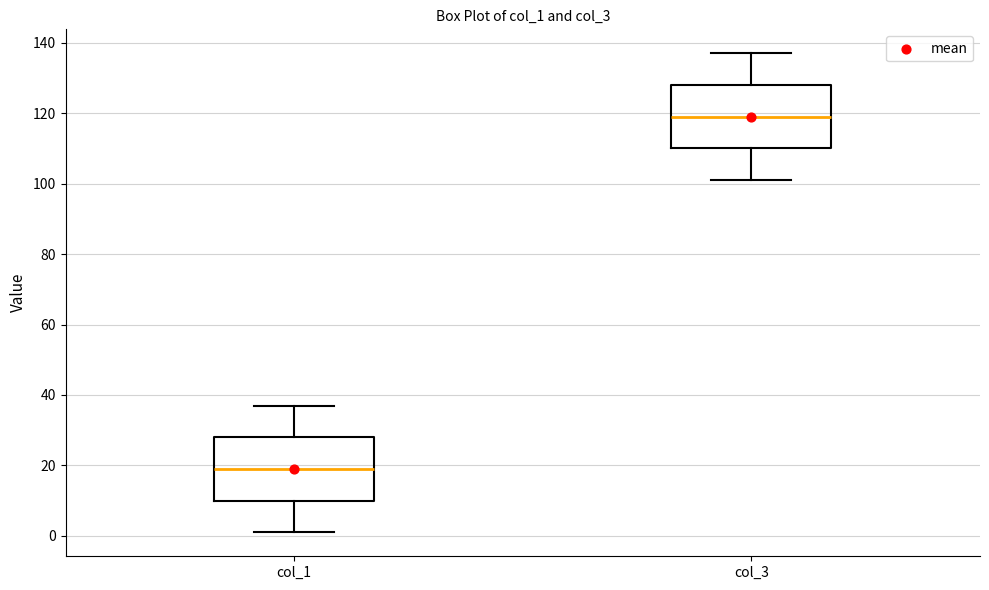

Reading left to right, read every box against the y-axis: the position of its median line, the range the box covers, and the ends of its whiskers. The values are not printed on the chart, so give them approximately, as read against the axis.

col_1: median 20, box 10 to 28, whiskers 2 to 38
col_3: median 120, box 110 to 128, whiskers 102 to 138